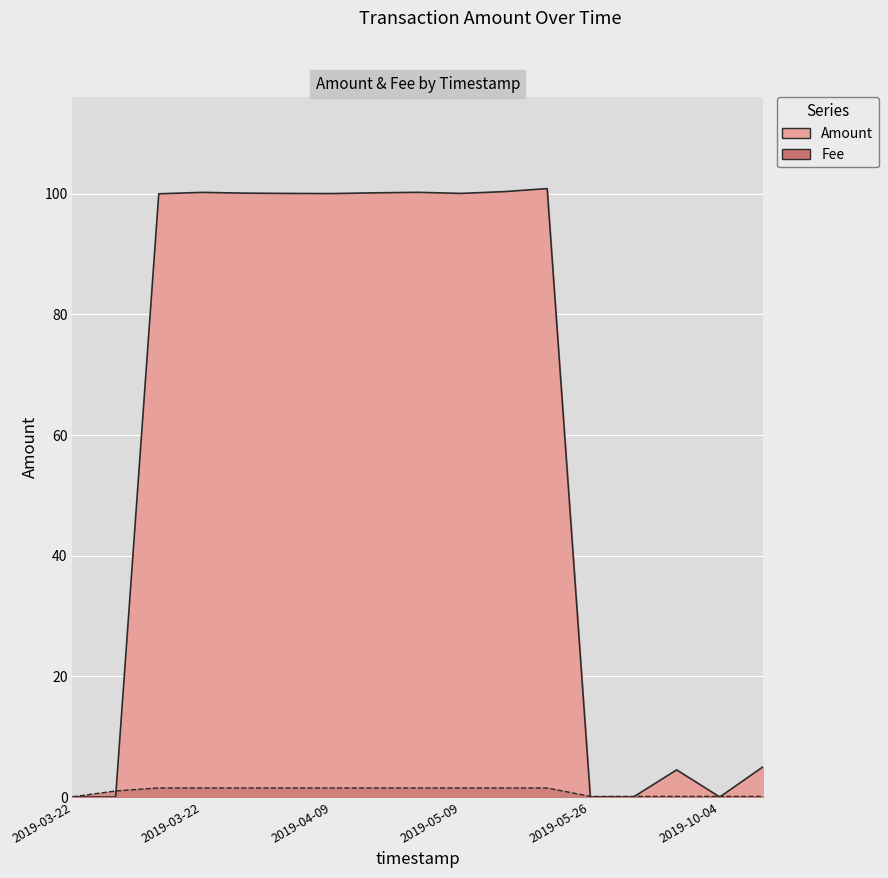

Is it true that Amount equals 44.1 at 2019-03-22?

False